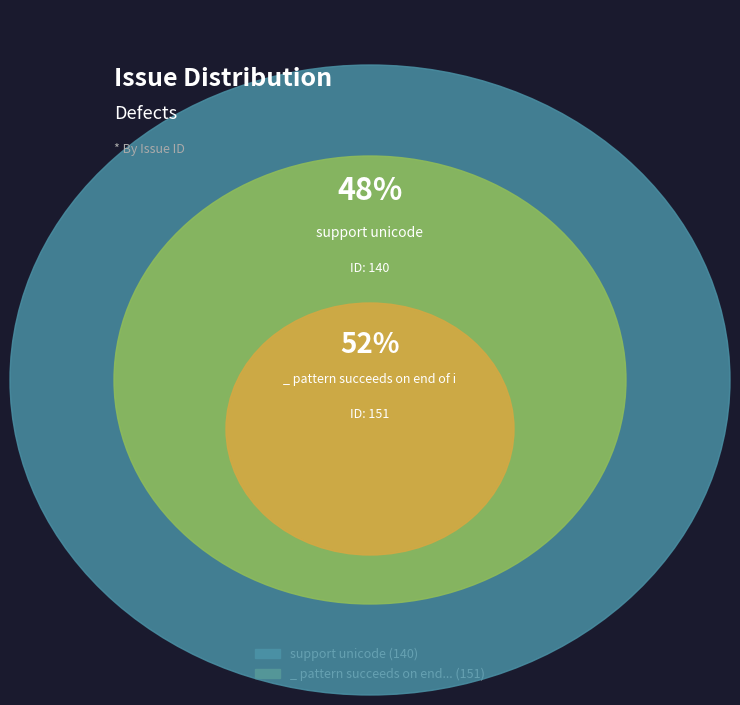

Combined, what portion of the pie is support unicode and _ pattern succeeds on end of input??

100.0%